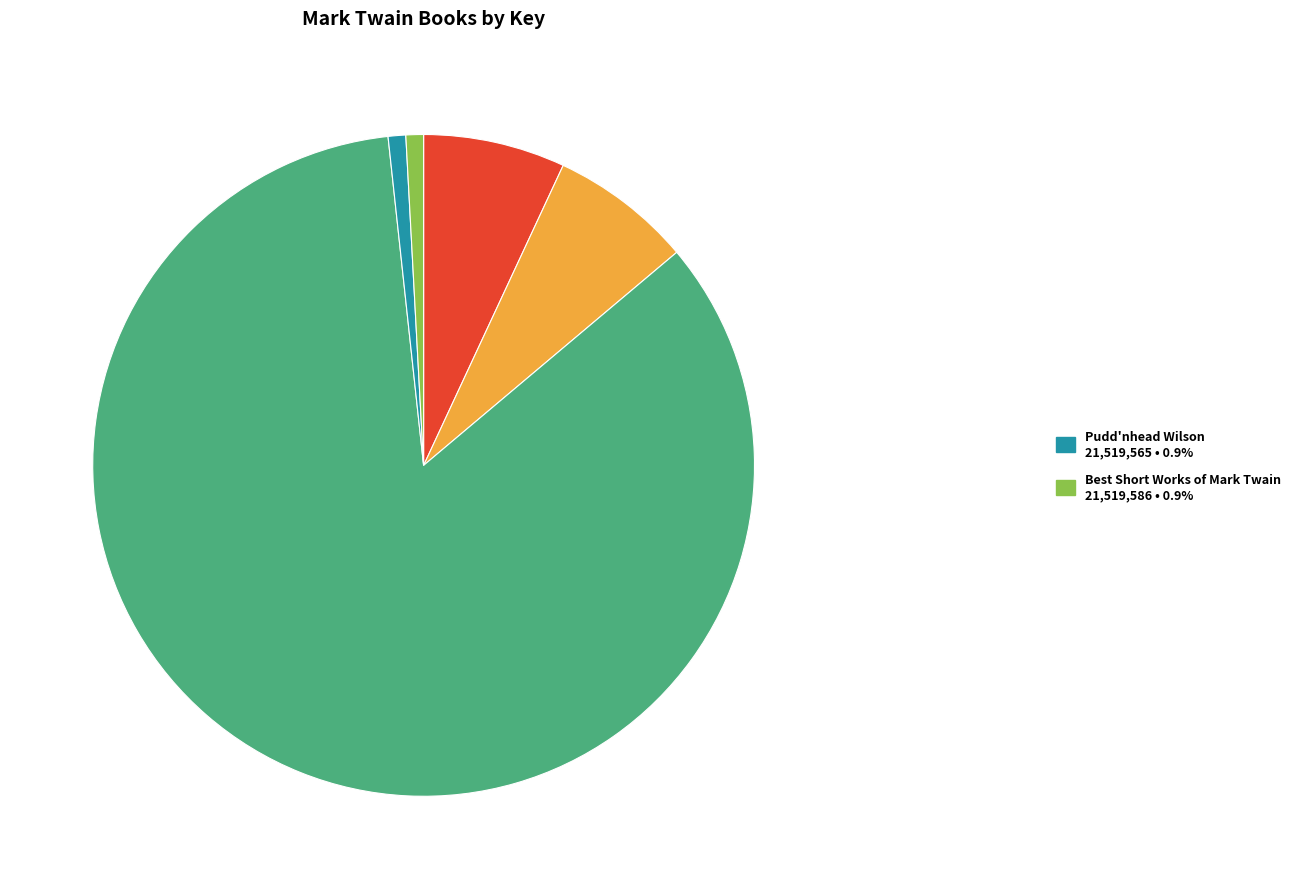

Is there a majority slice in this chart?

Yes